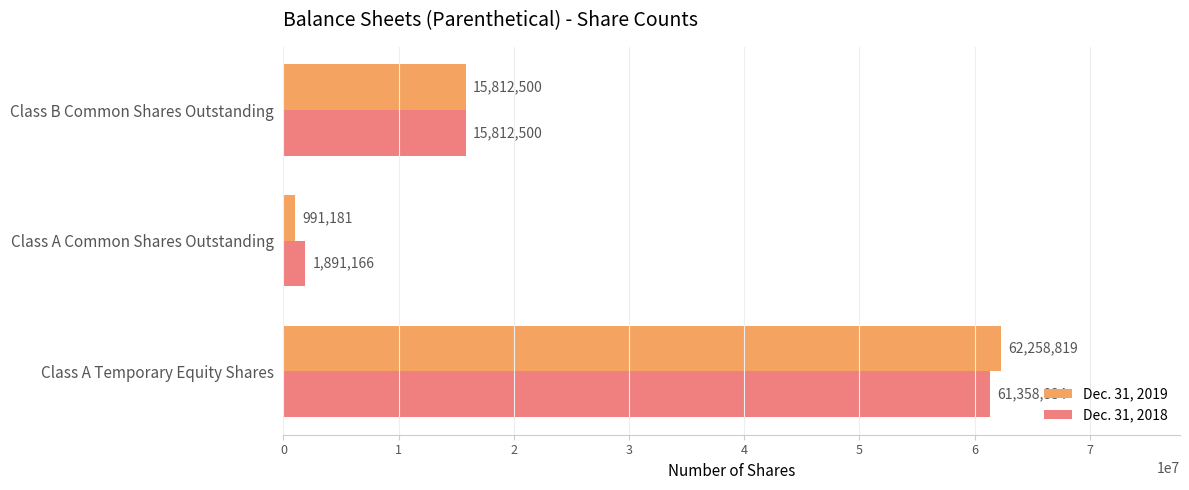

How many series are shown in this chart?

2